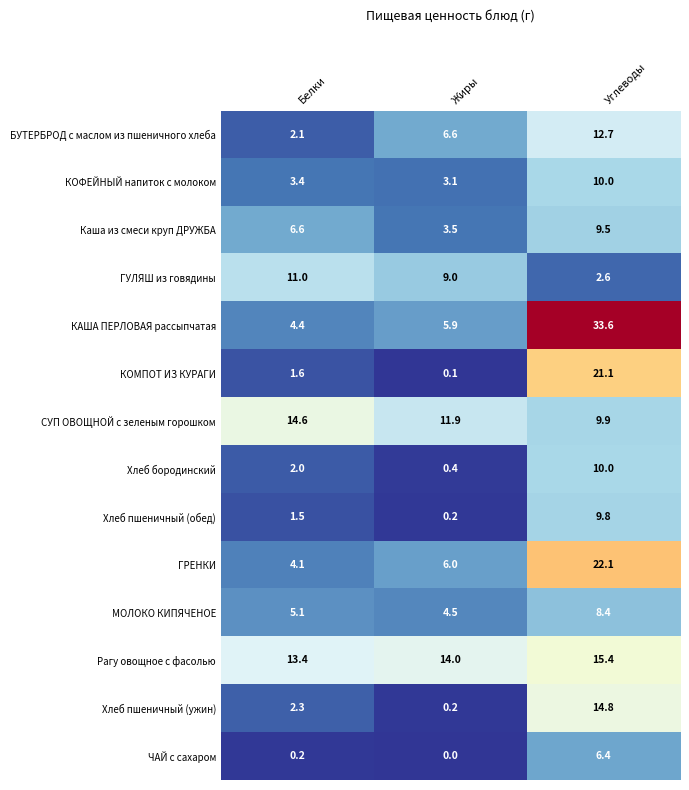

At which category is the sum across all series the highest?

Углеводы